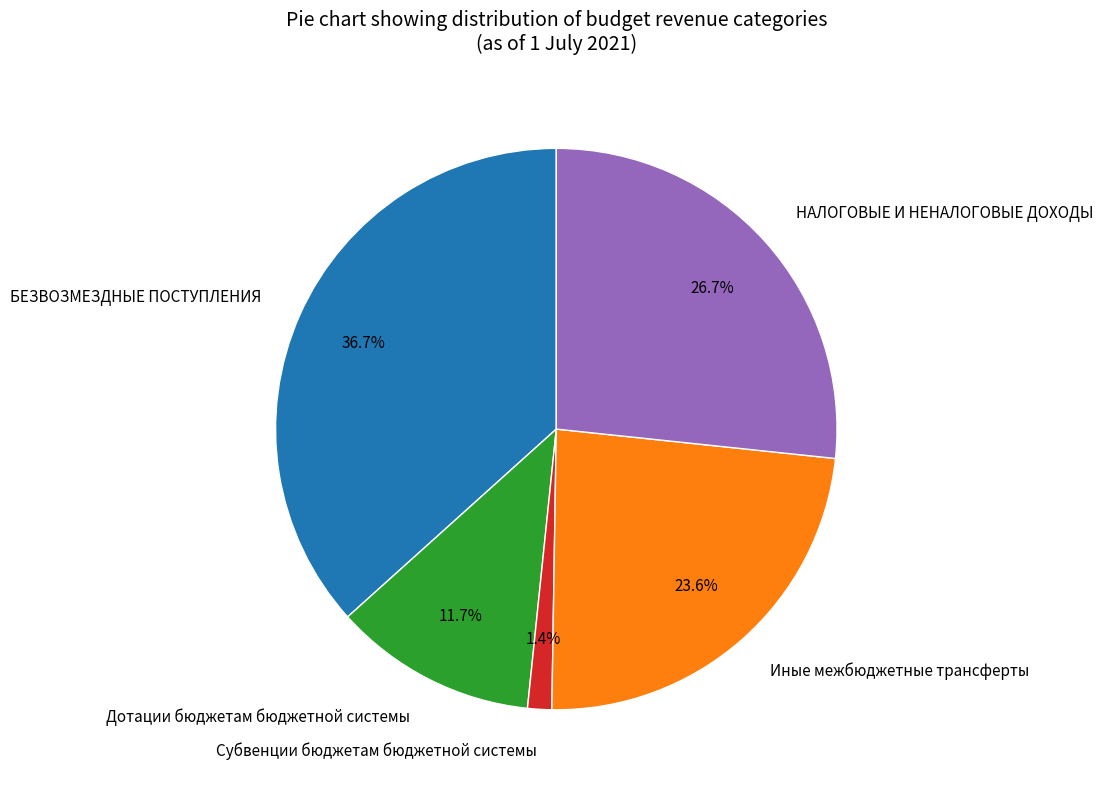

To the nearest percent, what is the combined percentage of Субвенции бюджетам бюджетной системы and НАЛОГОВЫЕ И НЕНАЛОГОВЫЕ ДОХОДЫ?

28%